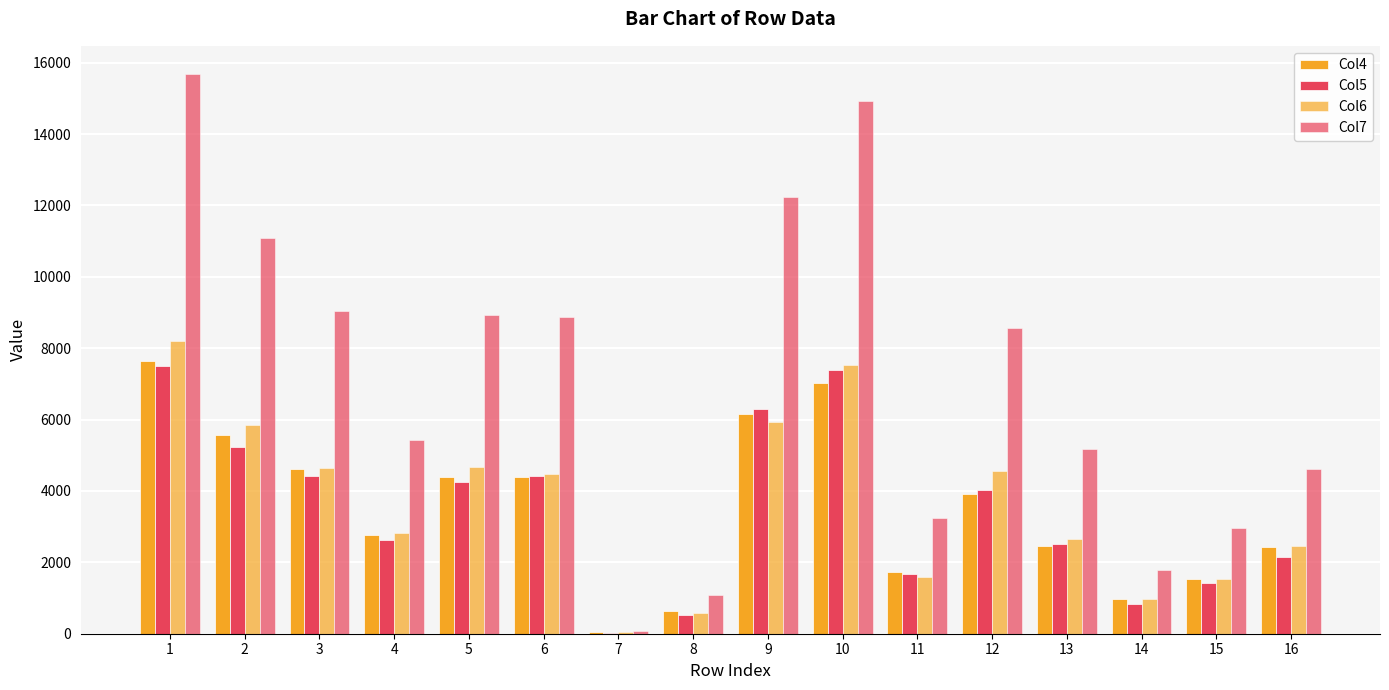

What is the value of the Col4 bar at the 8th from the left?

637